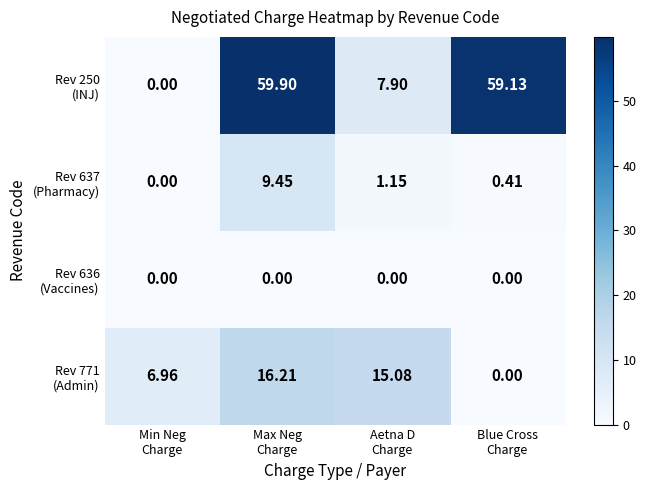

At how many categories does at least one series exceed 3?

4